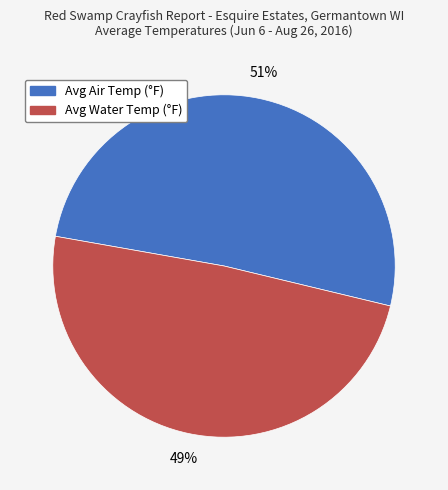

Which slice is the largest?

Avg Air Temp (°F)